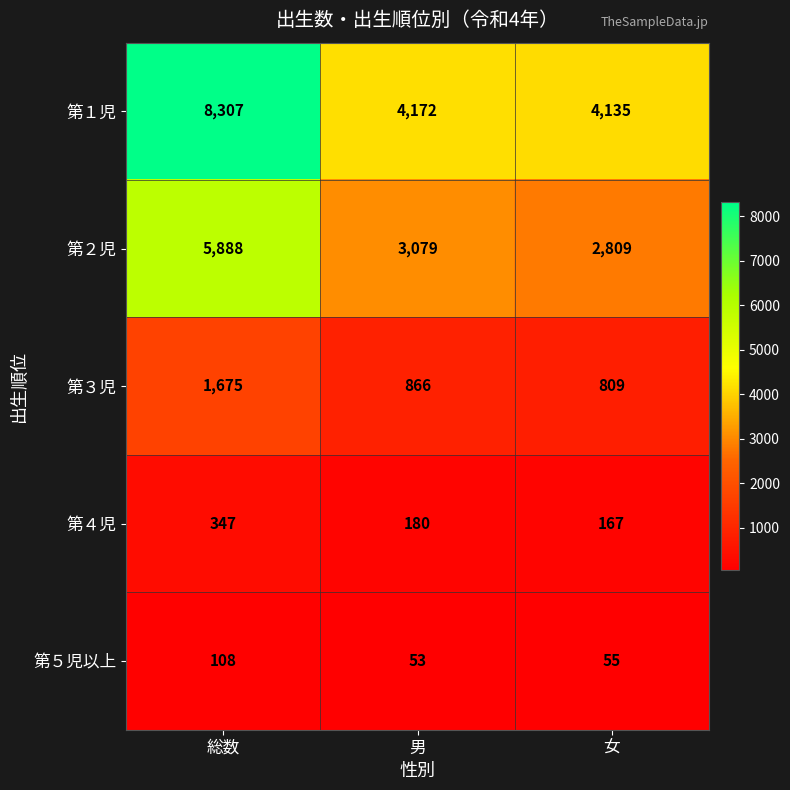

Which category has the highest value across all series?

総数